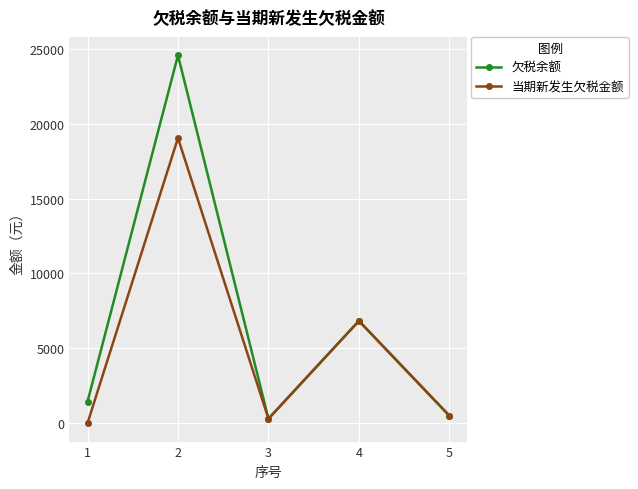

Which series has the largest range (max minus min)?

欠税余额